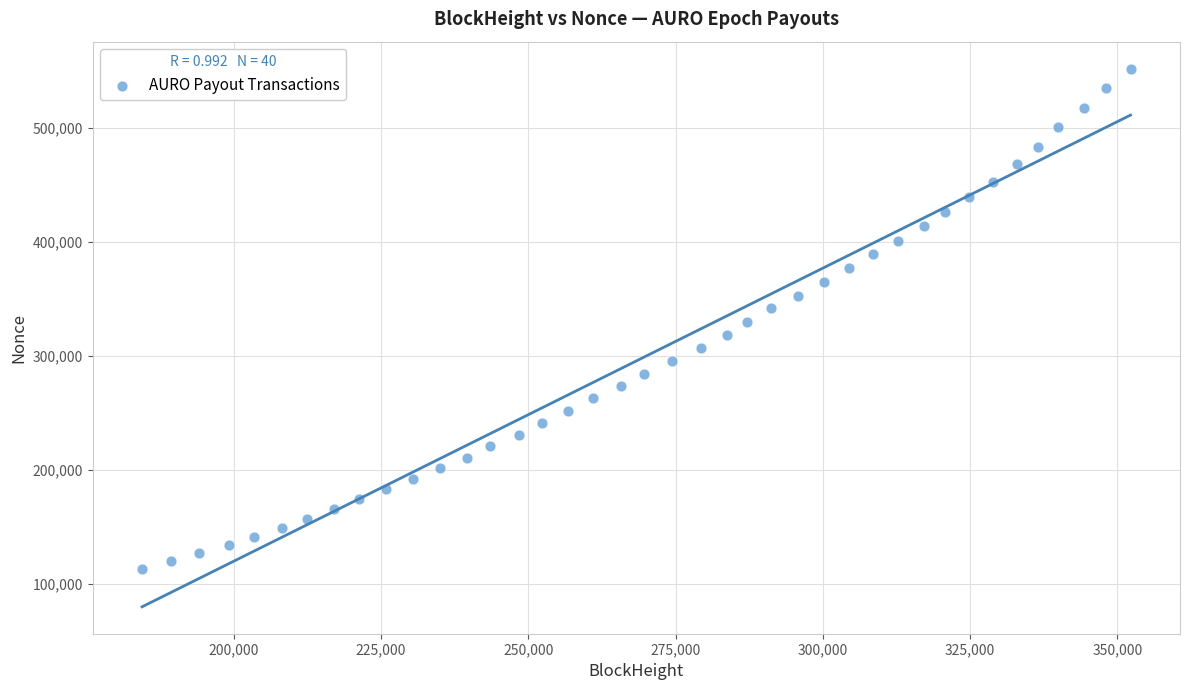

What is the range of X values (max minus min)?

167778